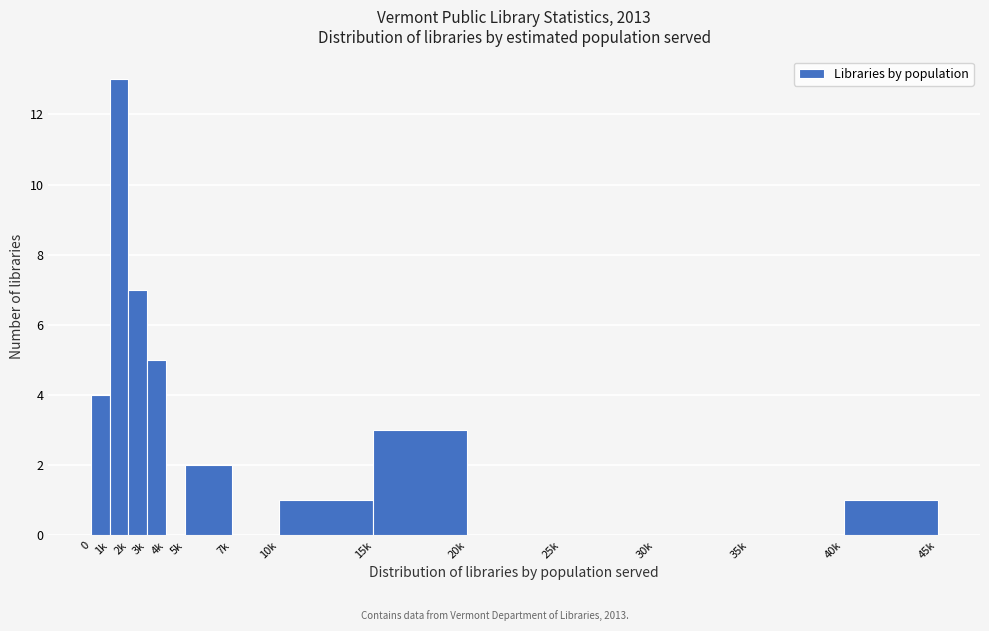

Reading left to right, what are all the values shown in this chart?

0=4	1k=13	2k=7	3k=5	4k=0	5k=2	7k=0	10k=1	15k=3	20k=0	25k=0	30k=0	35k=0	40k=1